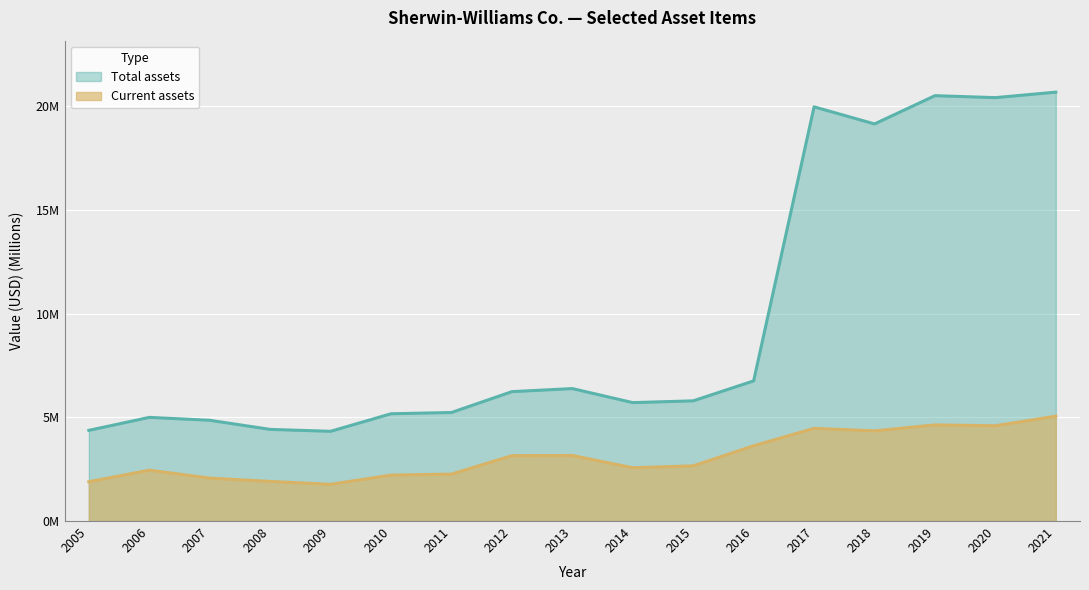

In Current assets, how many points are higher than both neighbors (excluding endpoints)?

4